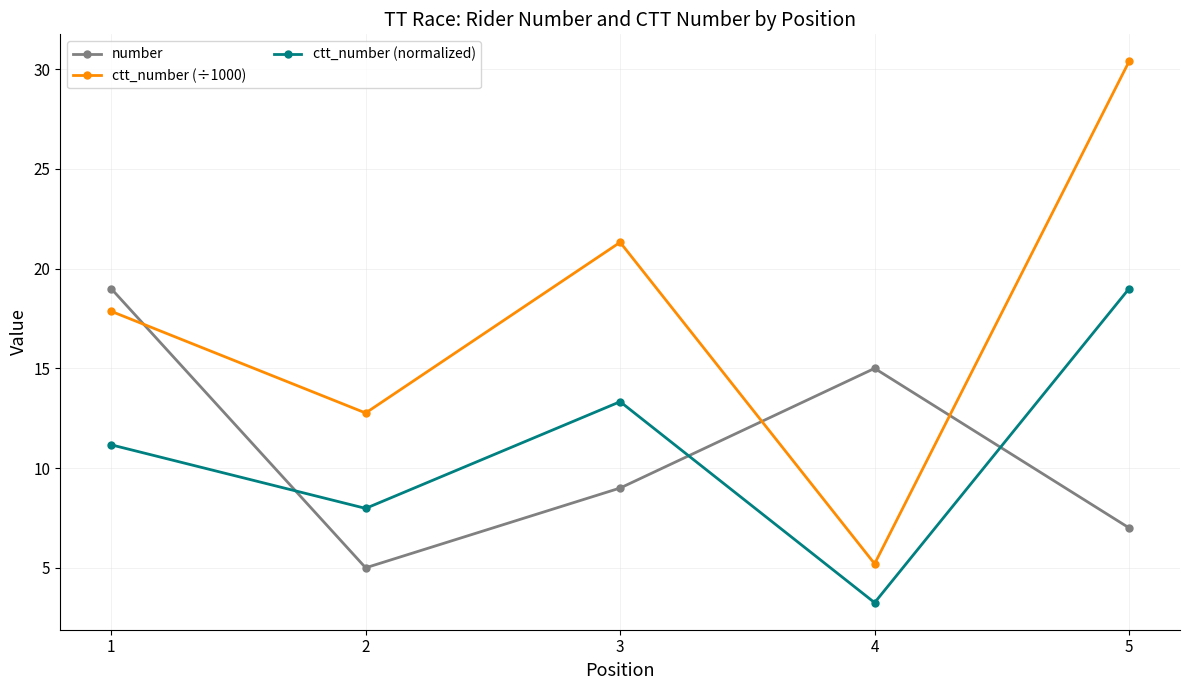

Rank the series at 3 from lowest to highest value.

number, ctt_number (normalized), ctt_number (÷1000)